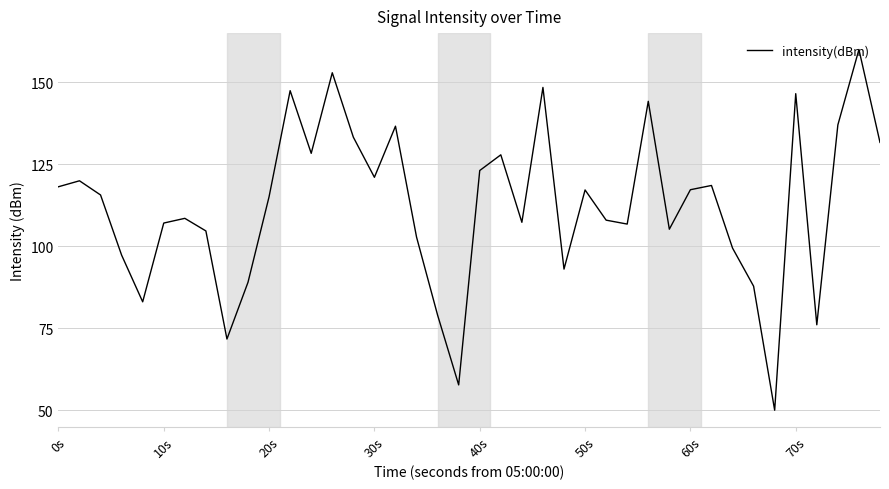

What is the difference between the maximum and minimum values?

110.0